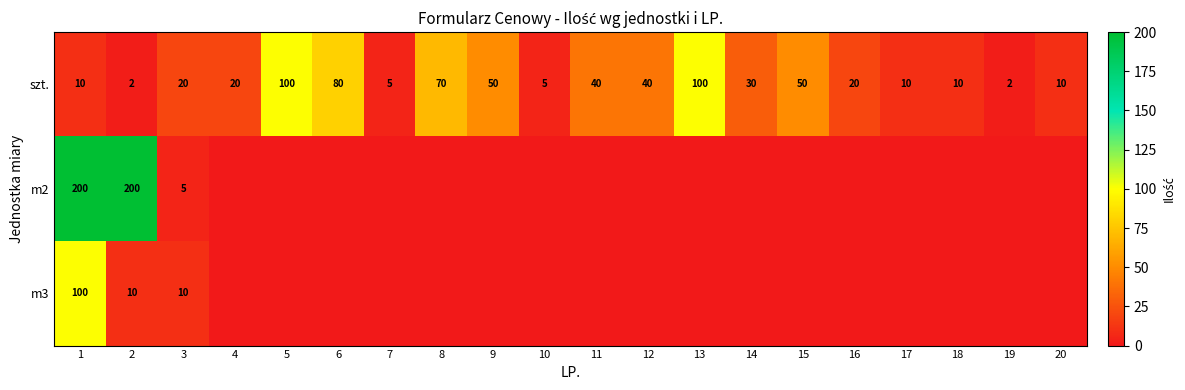

Which label corresponds to the largest value in the chart?

1